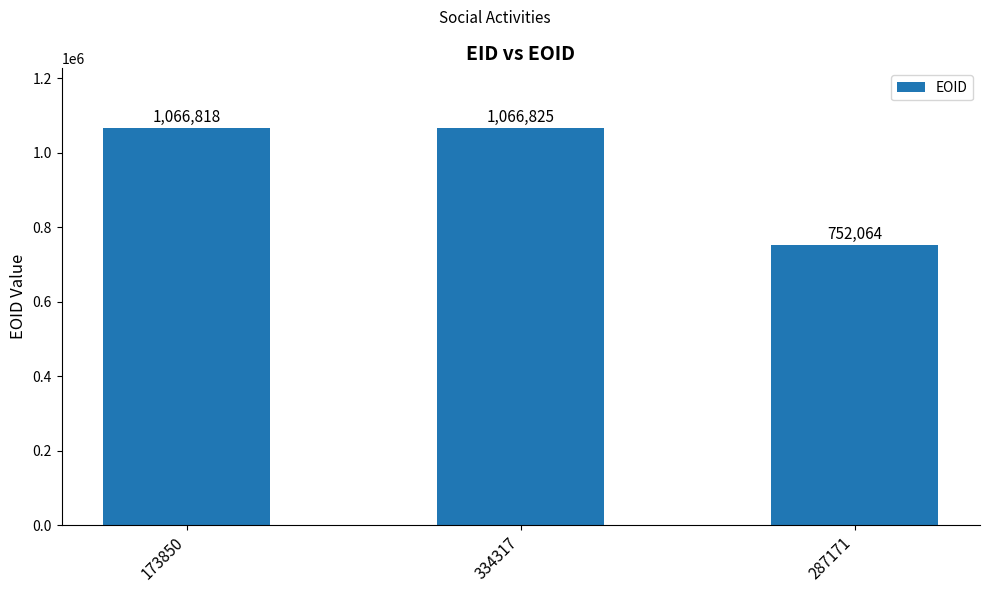

Between 334317 and 287171, which is larger?

334317